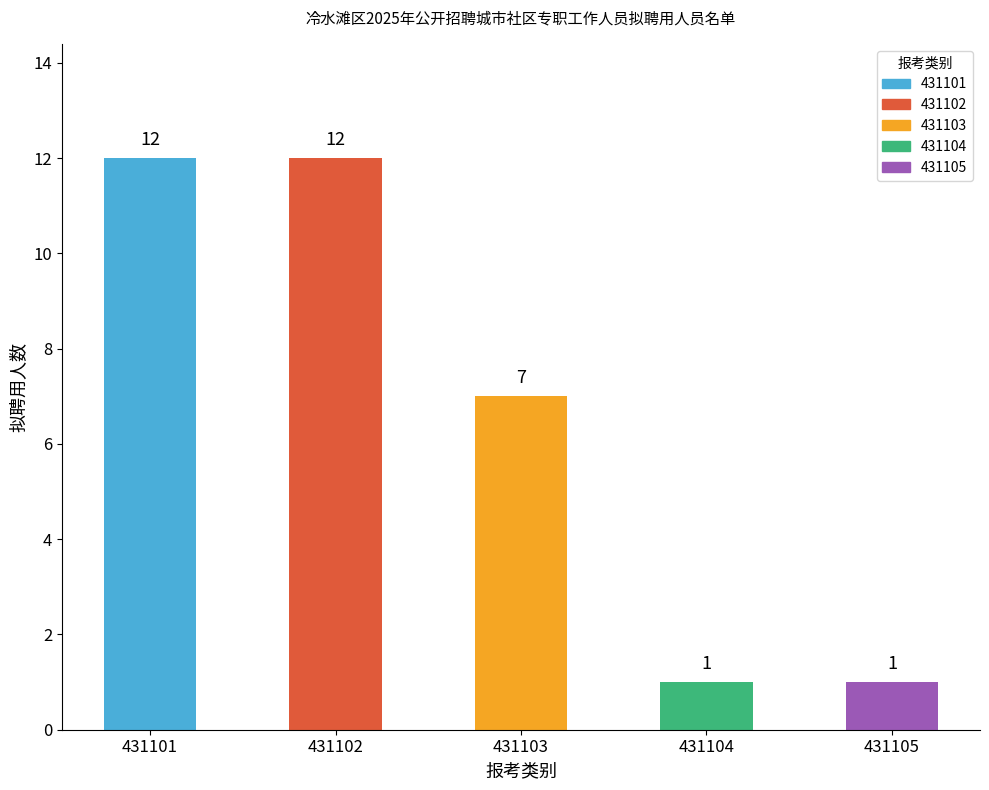

Count the number of categories in the chart.

5